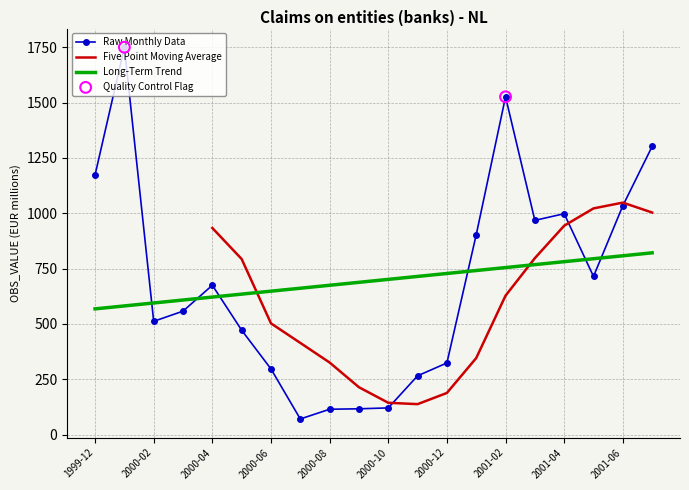

What is the ratio of the value at 2000-01 to the value at 2001-07?

1.3